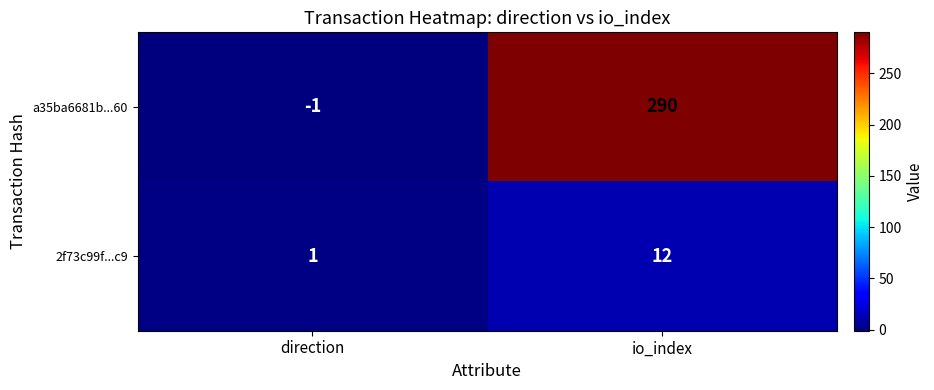

What is the sum of all a35ba6681b...60 values?

289